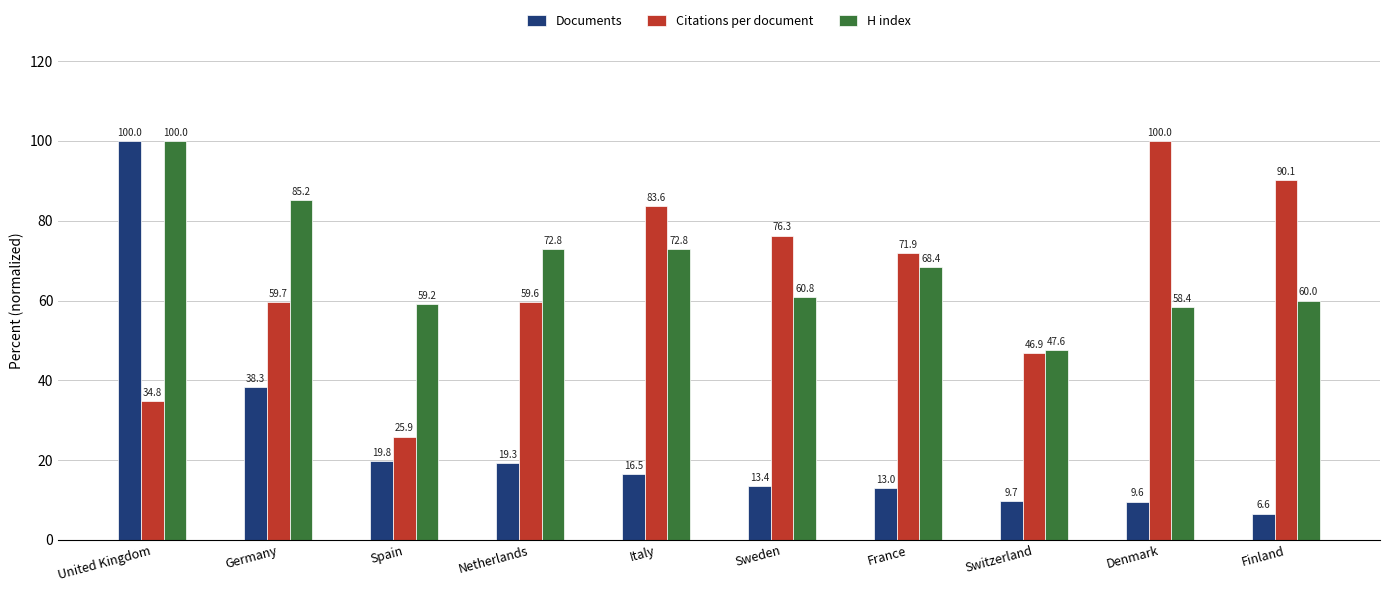

What is the sum of all Citations per document values?

648.8